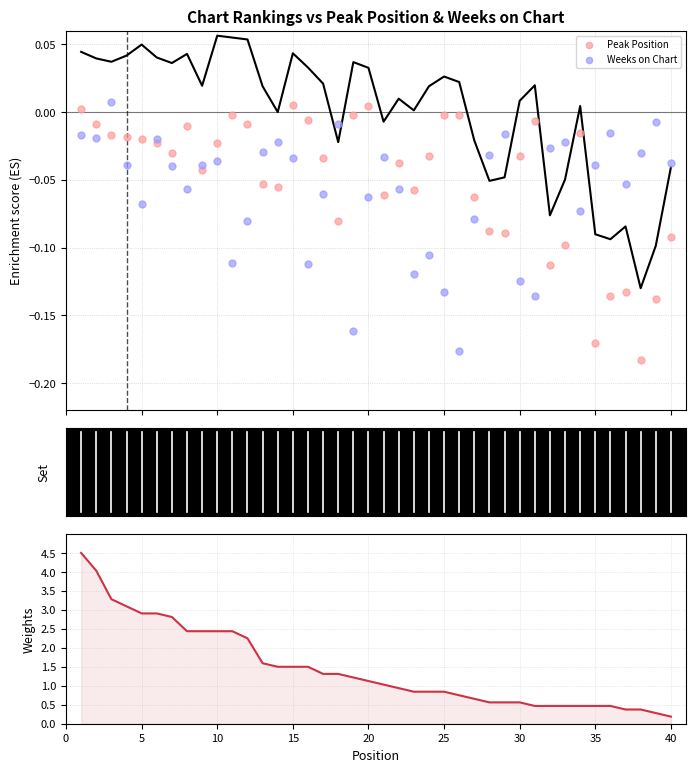

Which series reaches the maximum Y coordinate?

Weeks on Chart